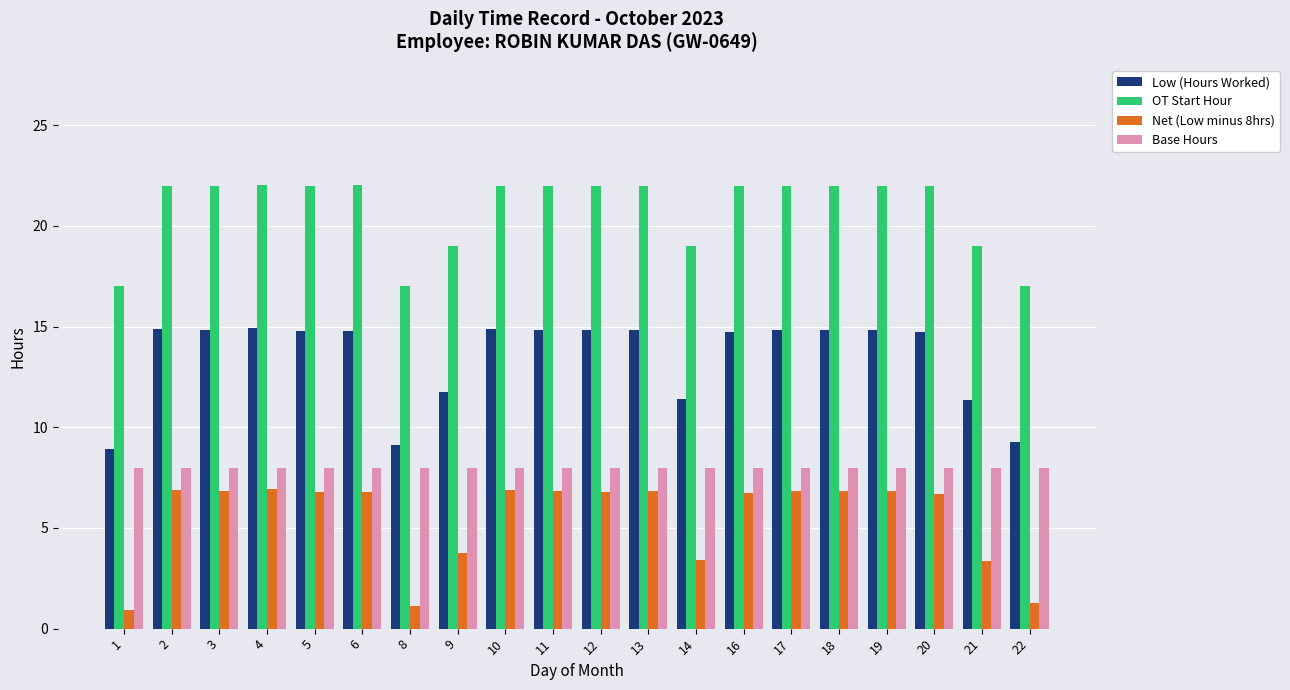

What is the sum of all Base Hours values?

160.0